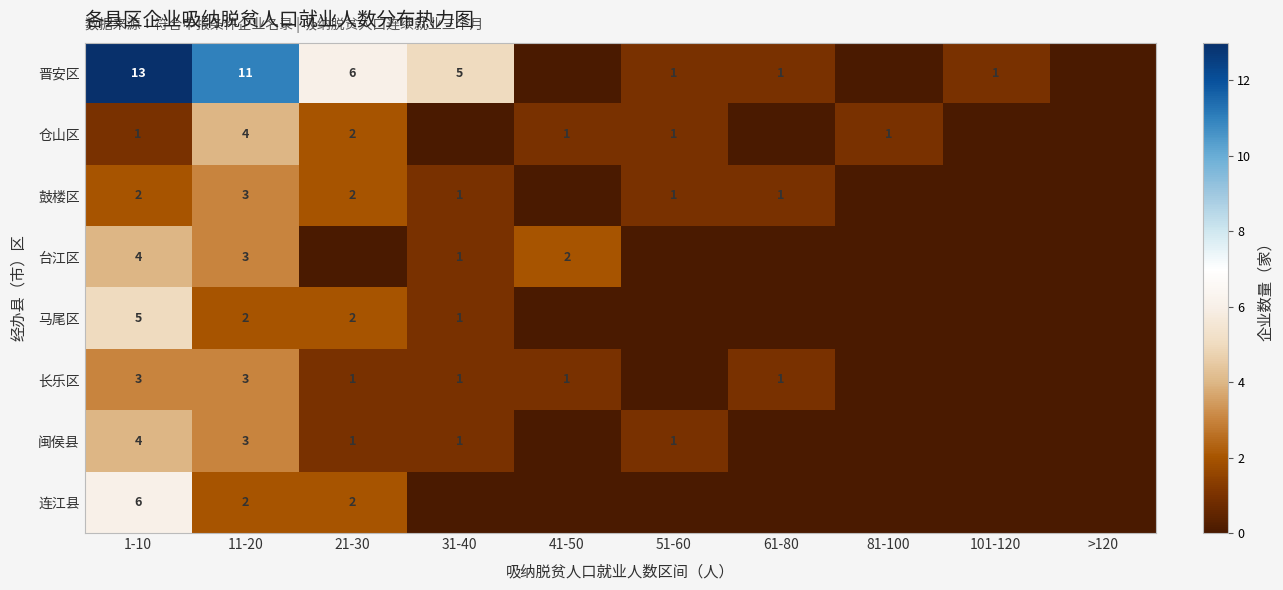

What is the total value across all series at 1-10?

38